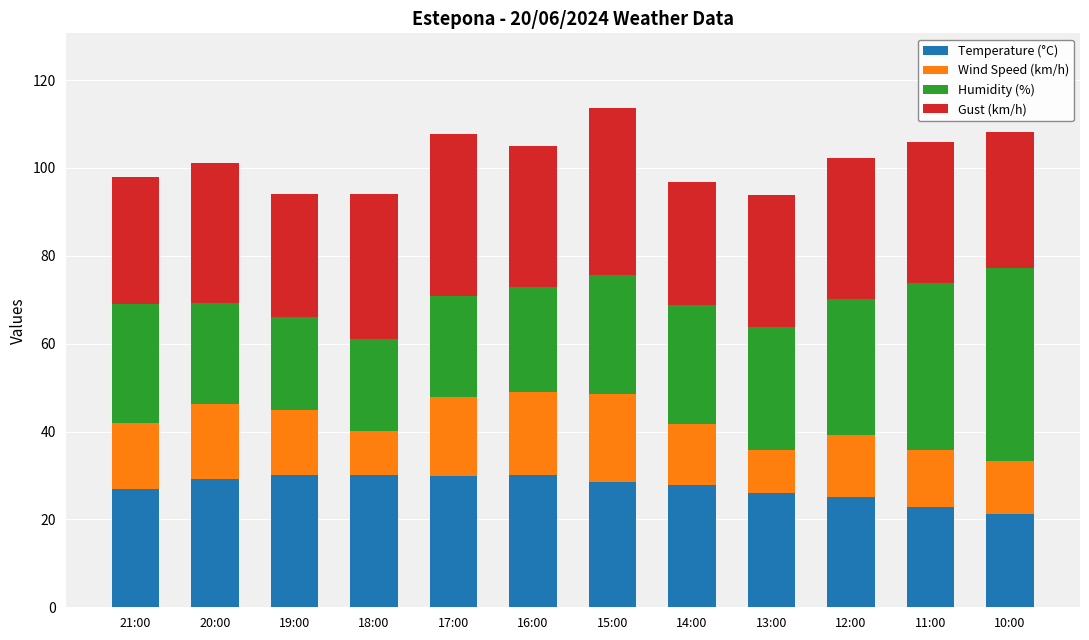

What is the lowest value of the Temperature (°C) series?

21.2